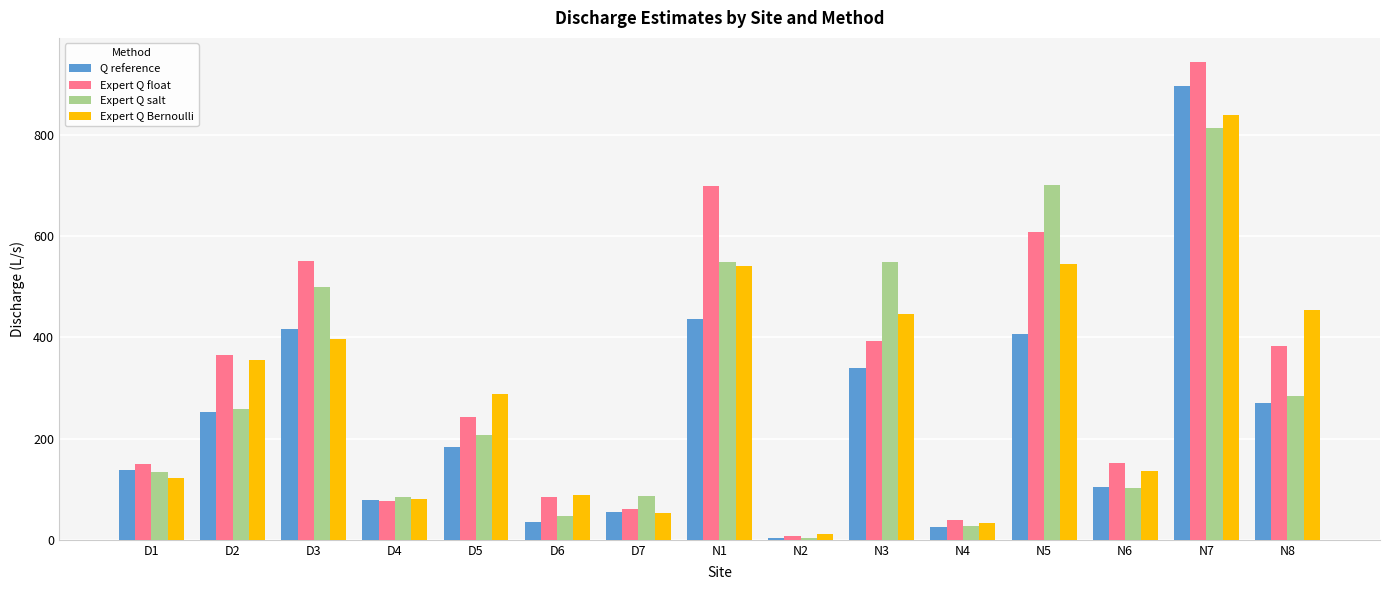

At which label is Q reference closest to 450?

N1